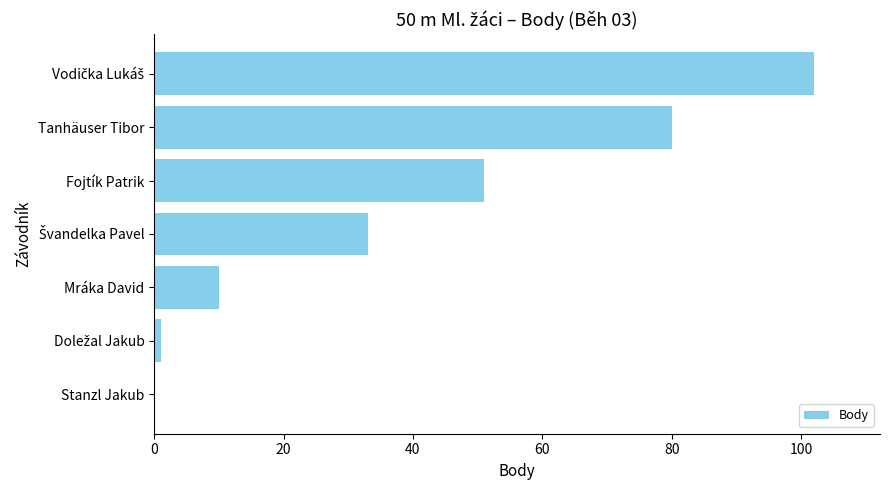

Count the number of categories in the chart.

7